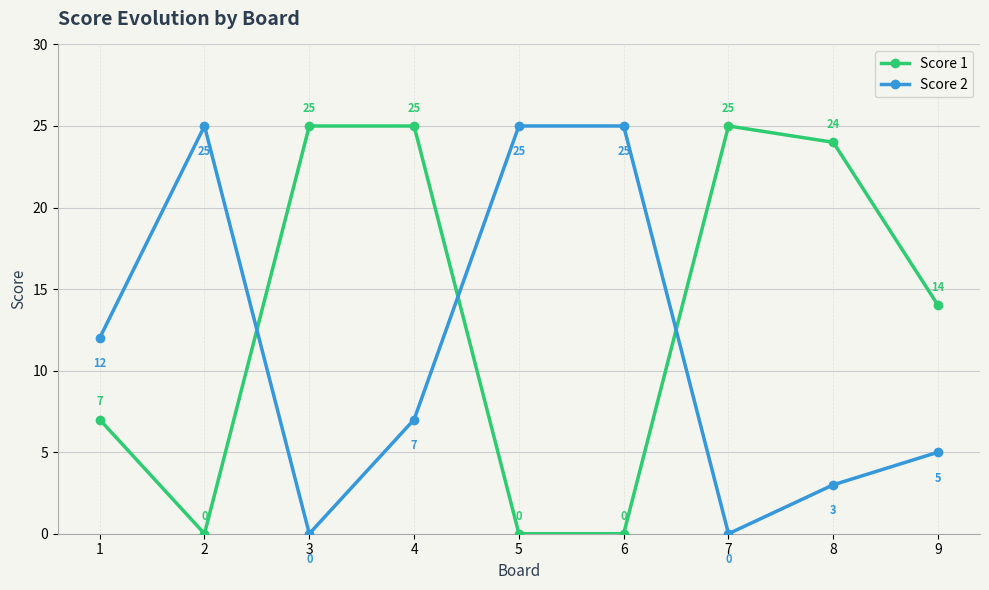

True or false: Score 1 has a value of 34 at 4.

False